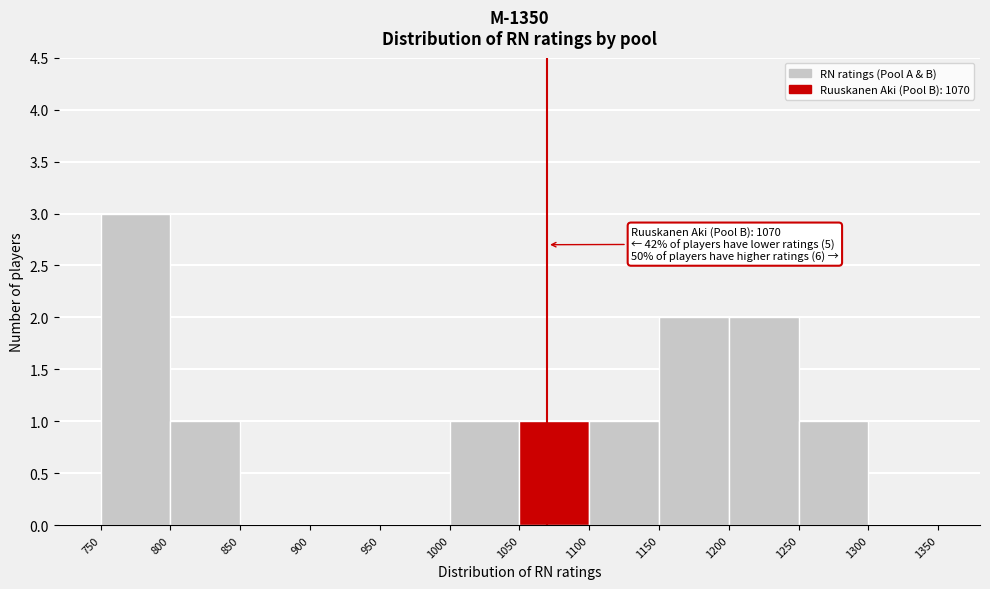

Over which range of the x-axis is the bar tallest?

750 to 800